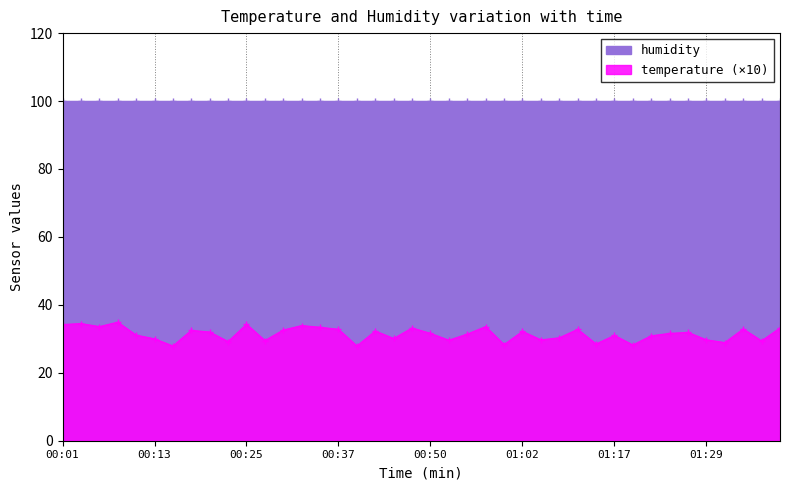

What is the change in value from 00:27 to 00:45?

+0.6